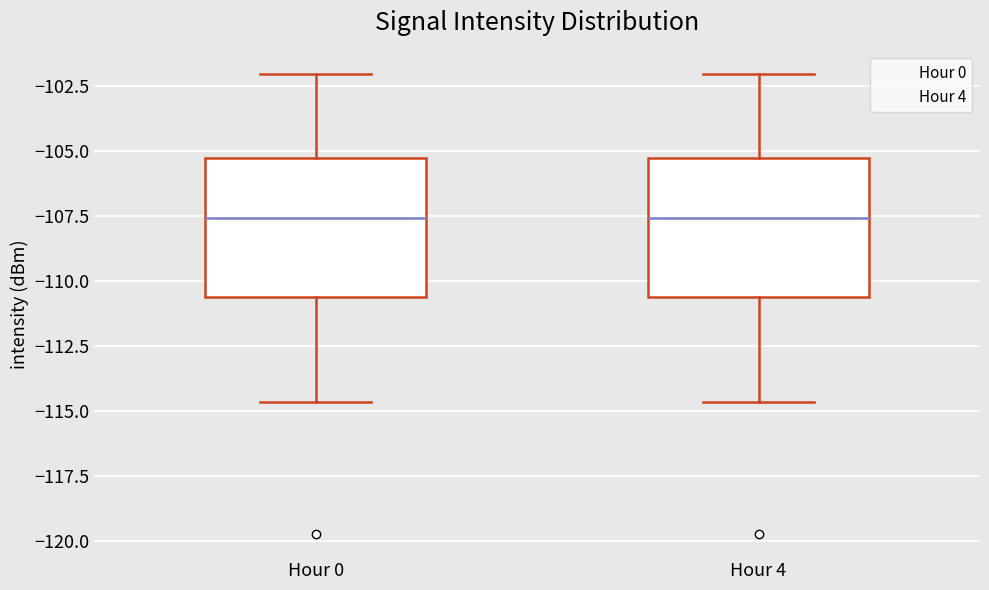

Reading left to right, transcribe this box plot: for each box, give where its median line is, the range the box spans, and where its two whiskers end, as read against the y-axis. The values are not printed on the chart, so give them approximately, as read against the axis.

Hour 0: median -107.5, box -110.5 to -105.5, whiskers -114.5 to -102.0
Hour 4: median -107.5, box -110.5 to -105.5, whiskers -114.5 to -102.0